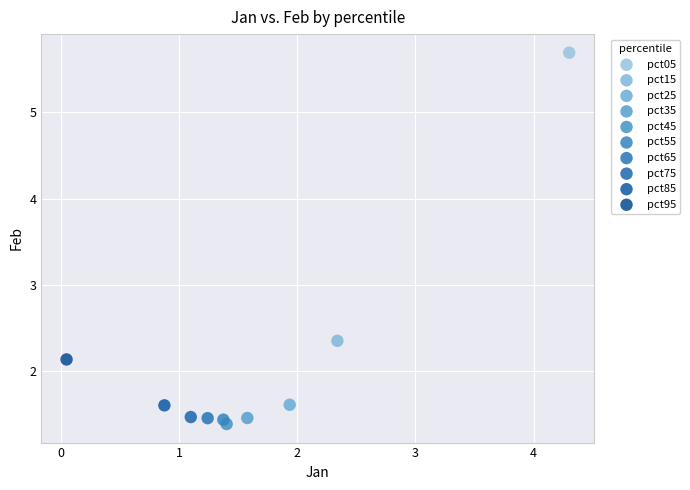

What are all the series names shown in the legend?

pct05, pct15, pct25, pct35, pct45, pct55, pct65, pct75, pct85, pct95